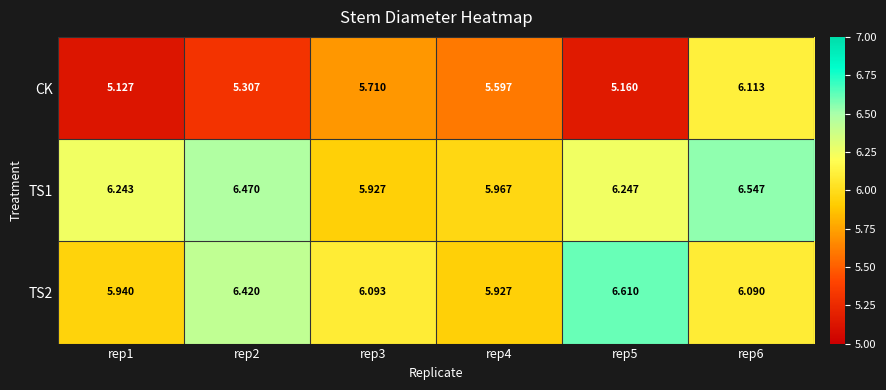

Is the value of TS2 at rep5 greater than the value of TS1 at rep1?

Yes